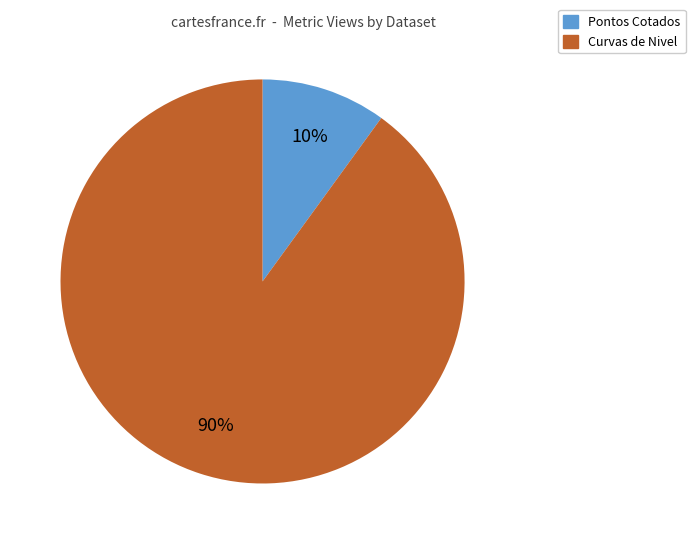

To the nearest percent, what is the difference between the largest and smallest slice percentages?

80%